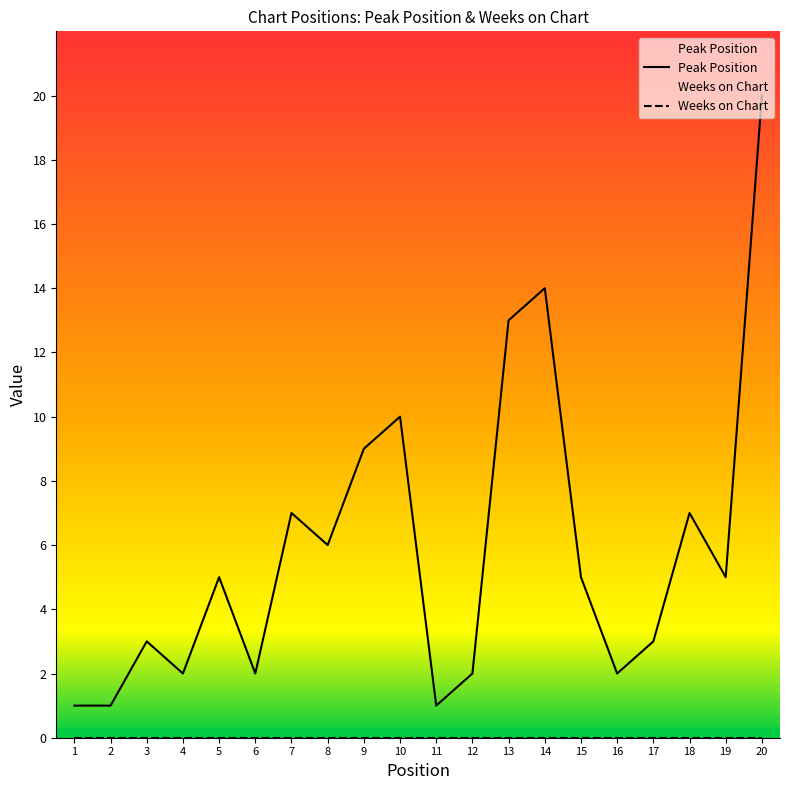

The Peak Position series shows 0 at 11. True or false?

False